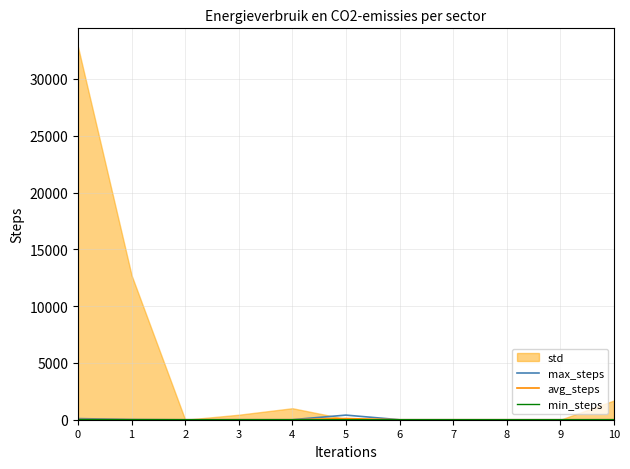

What is the average value of the avg_steps series?

11.8